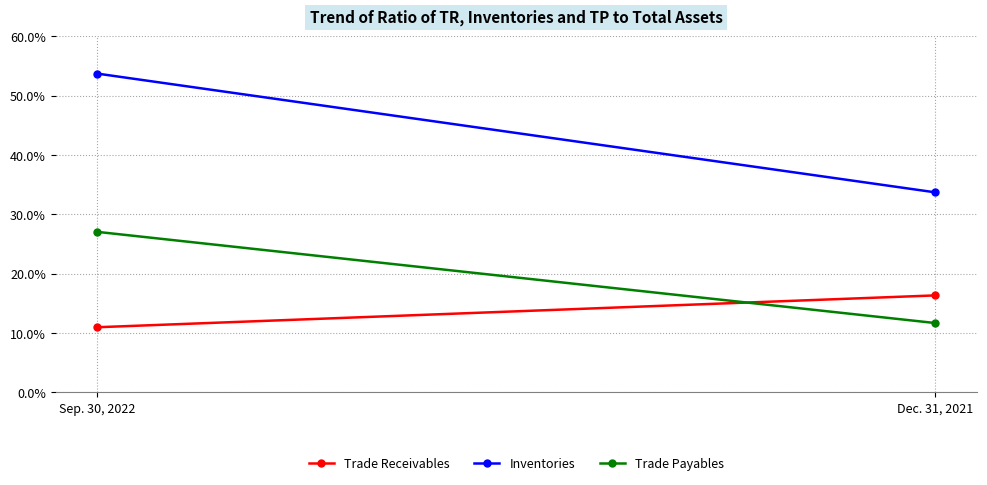

Which label corresponds to the largest value in the chart?

Sep. 30, 2022